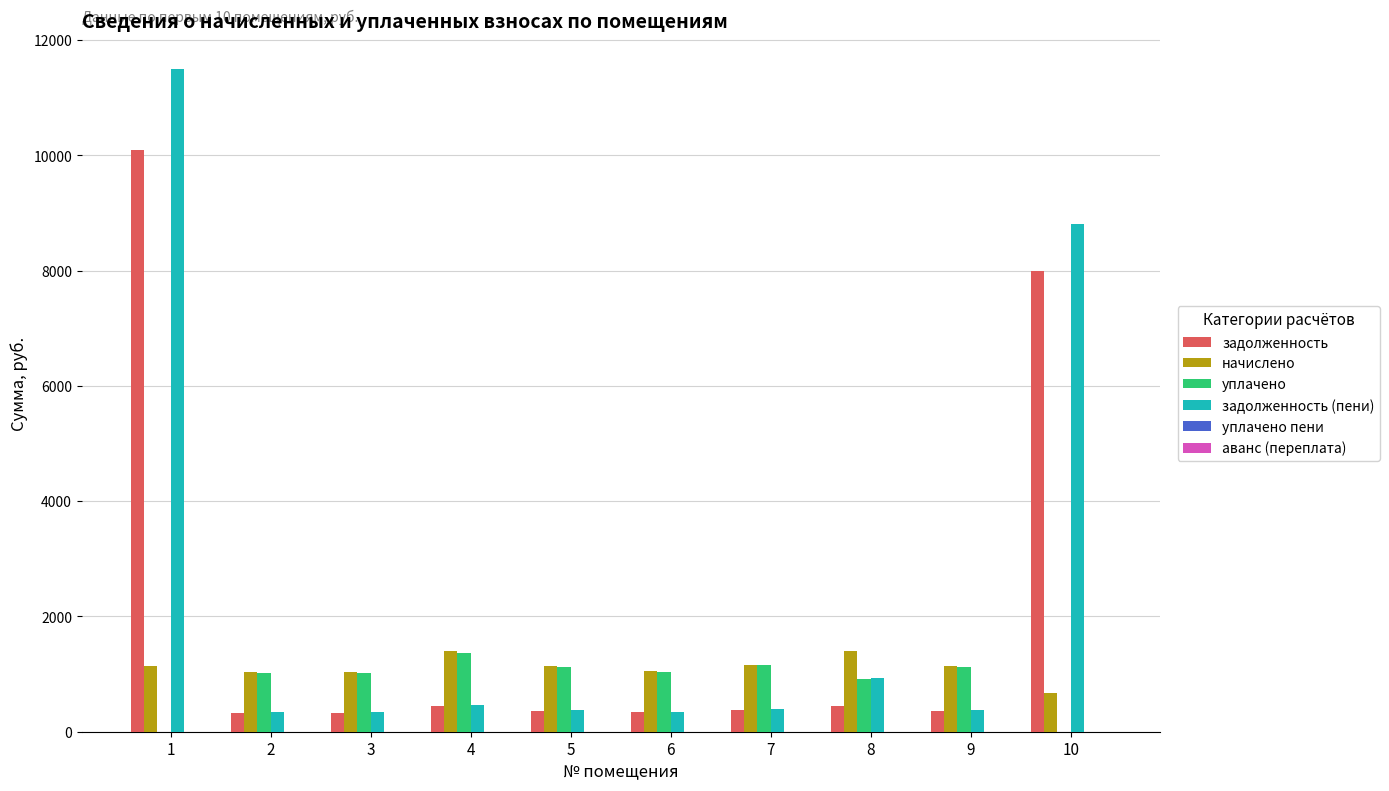

Which series has the largest total across all categories?

задолженность (пени)